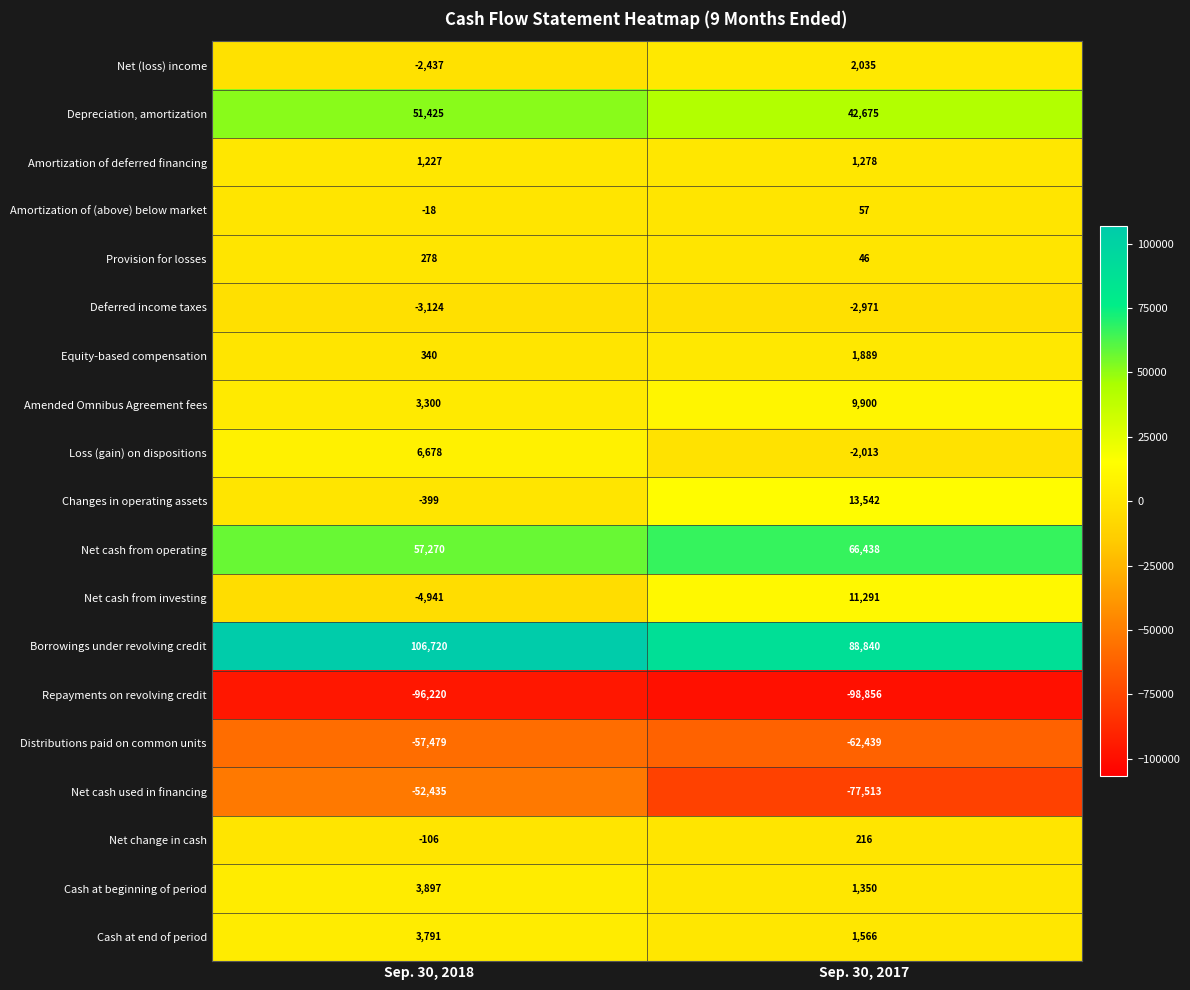

How many data points in Deferred income taxes are less than -2971?

1